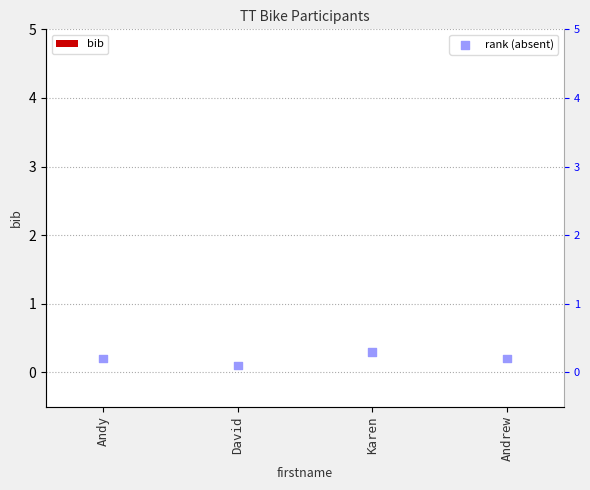

What are all the series names shown in the legend?

bib, rank (absent)